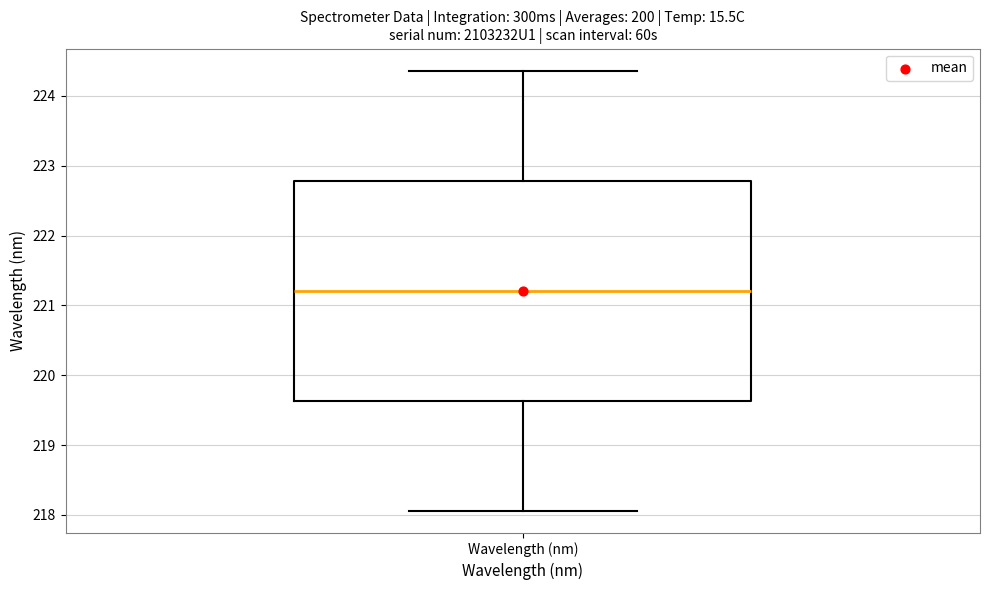

Where does the median line of the box for Wavelength (nm) sit on the y-axis? The values are not printed on the chart, so give them approximately, as read against the axis.

221.2